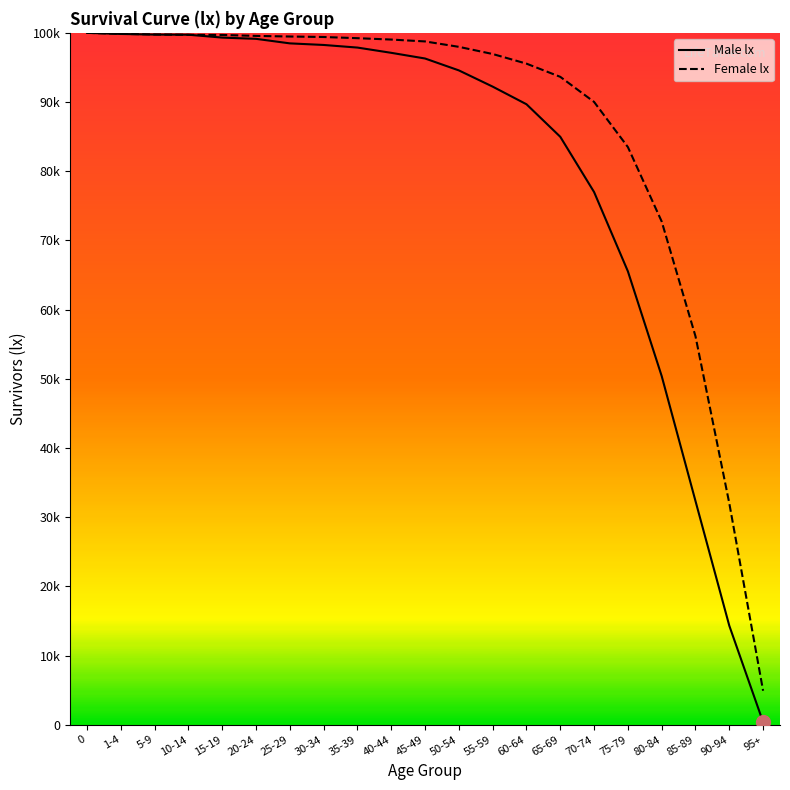

How many lines are shown in the chart?

2